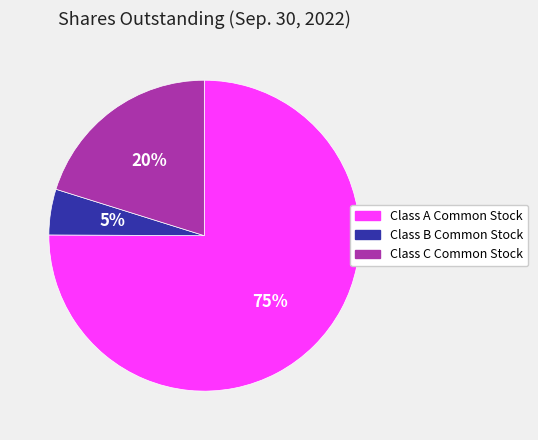

True or false: Class A Common Stock accounts for 66% of the total.

False